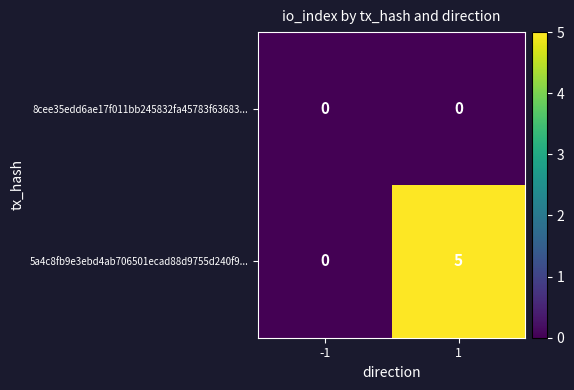

Which series has the largest range (max minus min)?

5a4c8fb9e3ebd4ab706501ecad88d9755d240f9...